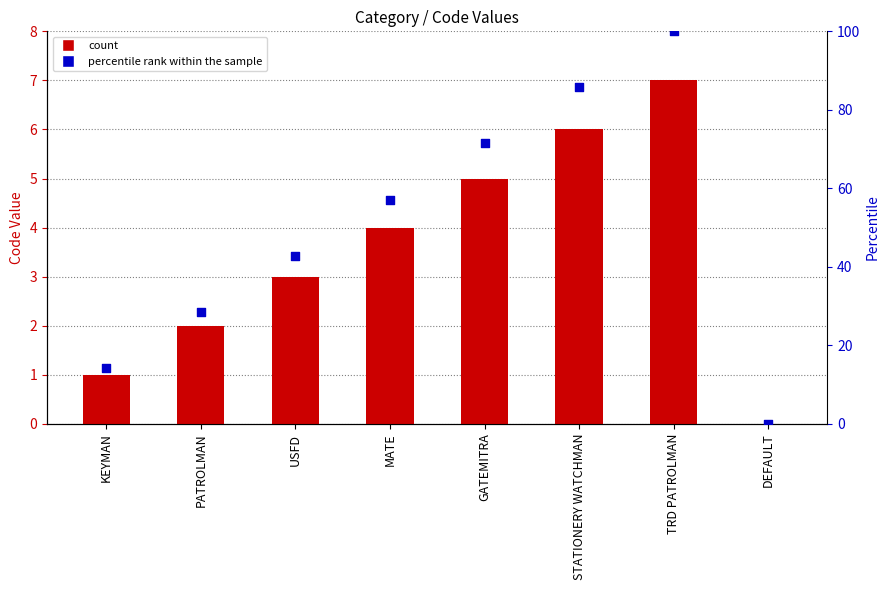

Which series has the largest total across all categories?

percentile rank within the sample